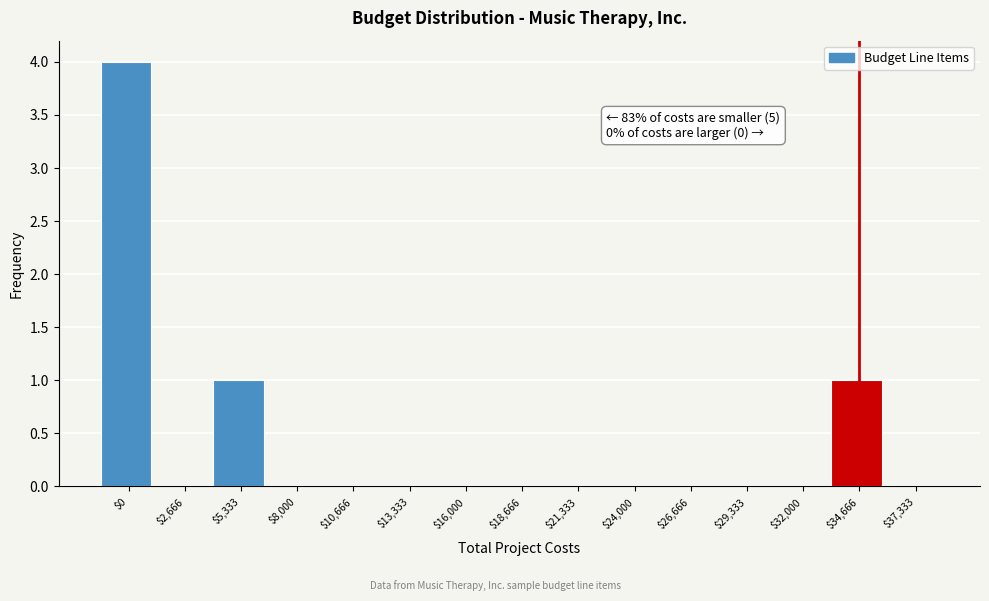

What is the sum of all values?

6